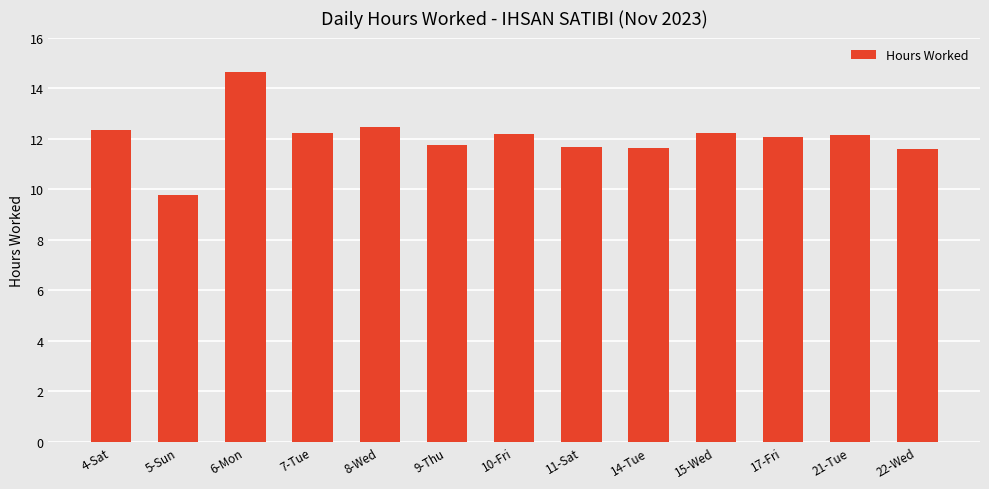

Does the chart contain stacked bars?

No